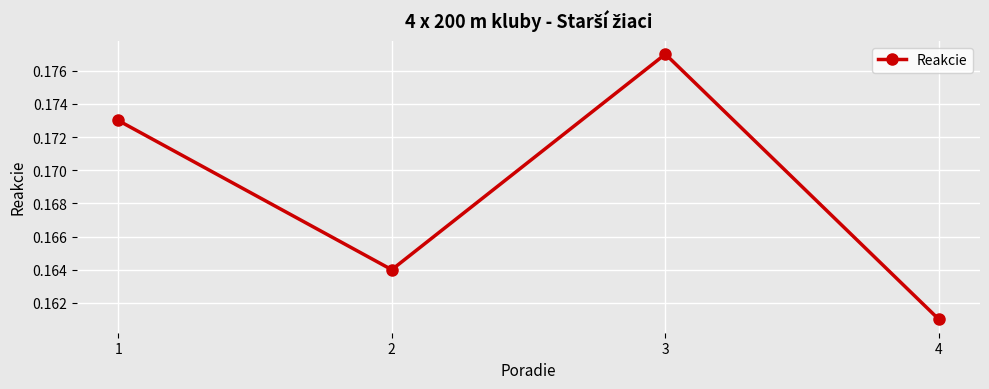

Rank the categories by value from highest to lowest.

3, 1, 2, 4